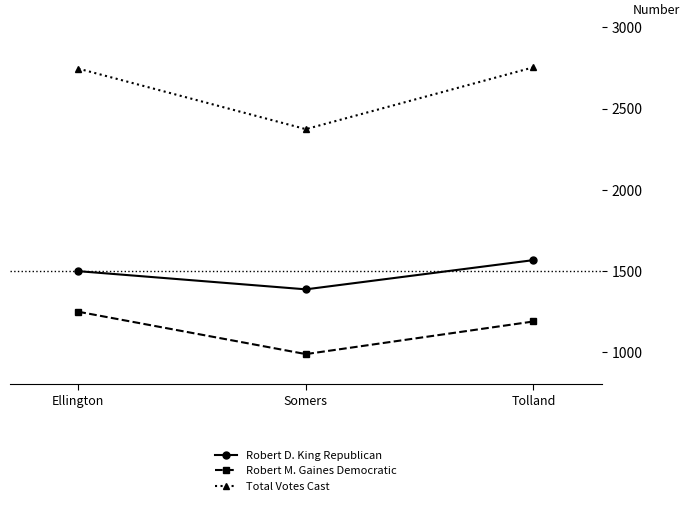

What is the label of the 2nd point from the left?

Somers